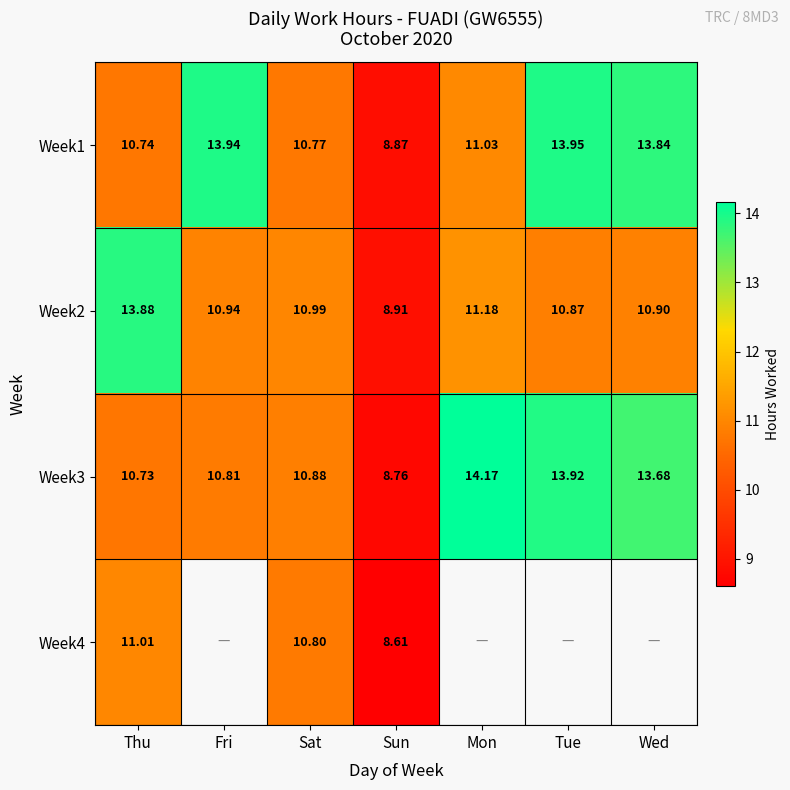

What is the difference between the maximum and second lowest values in the Week1 series?

3.2